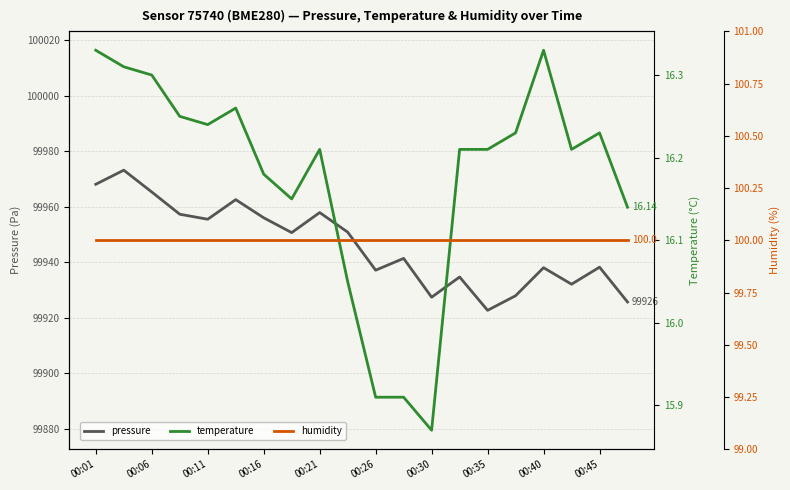

True or false: pressure has a value of 99968.1 at 00:01.

True